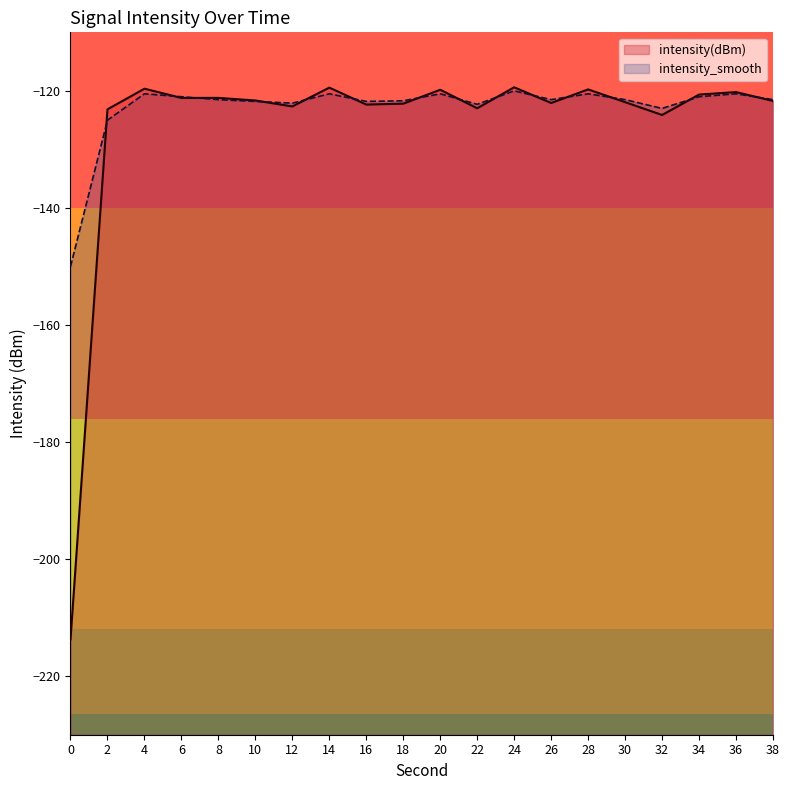

Does the chart display data point markers on the line(s)?

No